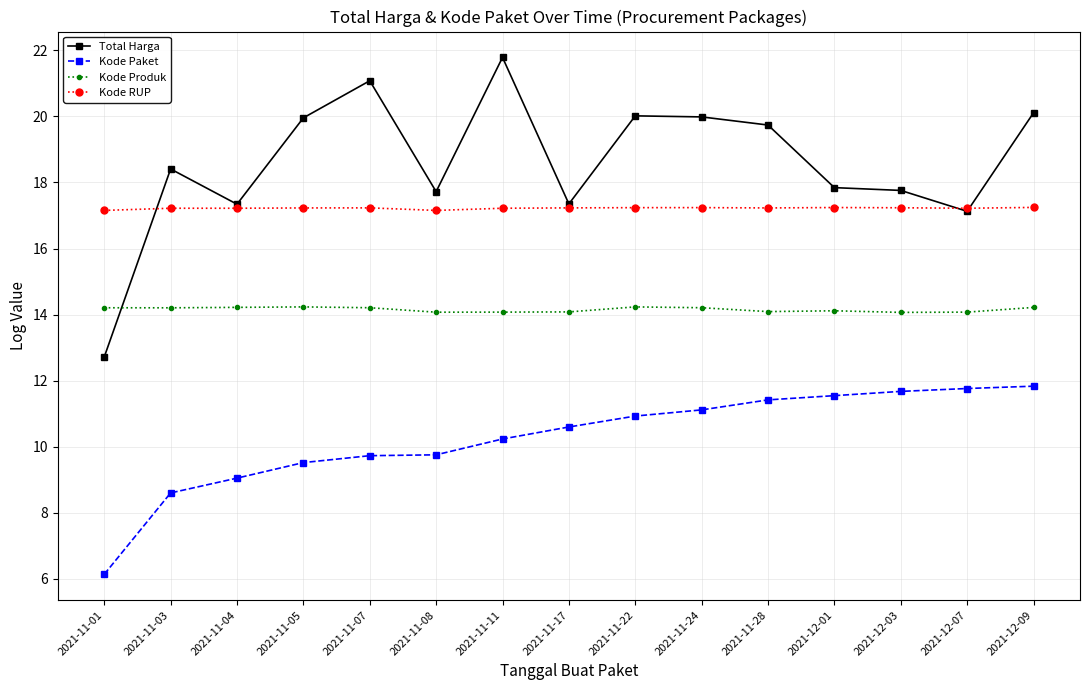

What is the label of the 1st point from the left?

2021-11-01